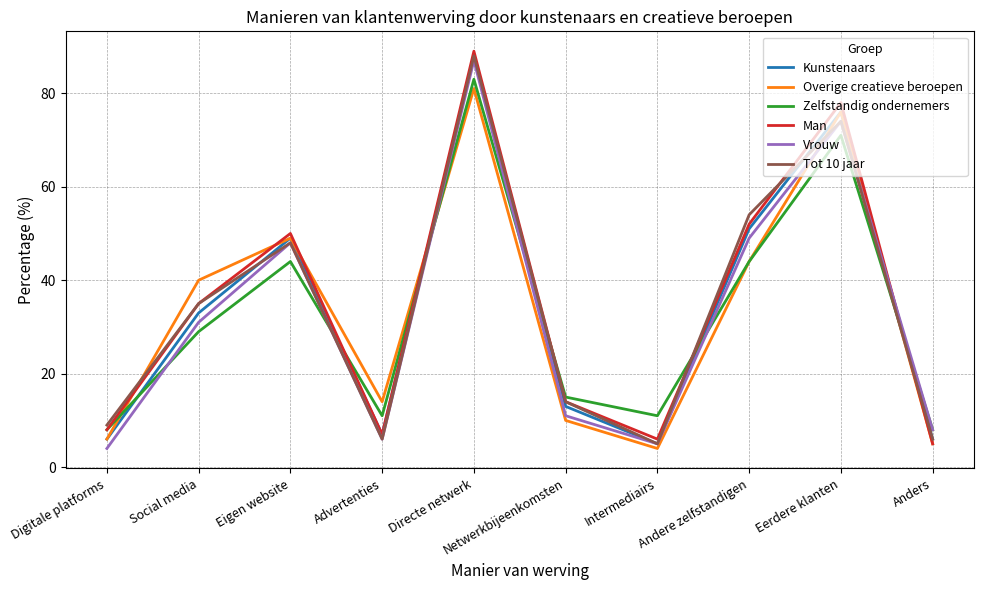

What is the difference between the highest and lowest values at Netwerkbijeenkomsten?

5